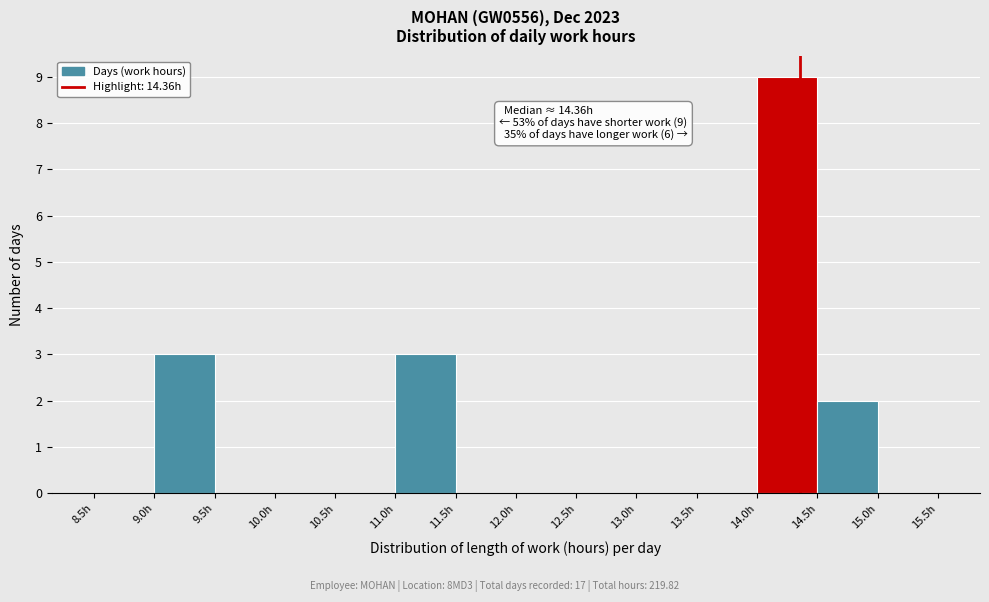

Over which range of the x-axis is the bar tallest?

14.0 to 14.5